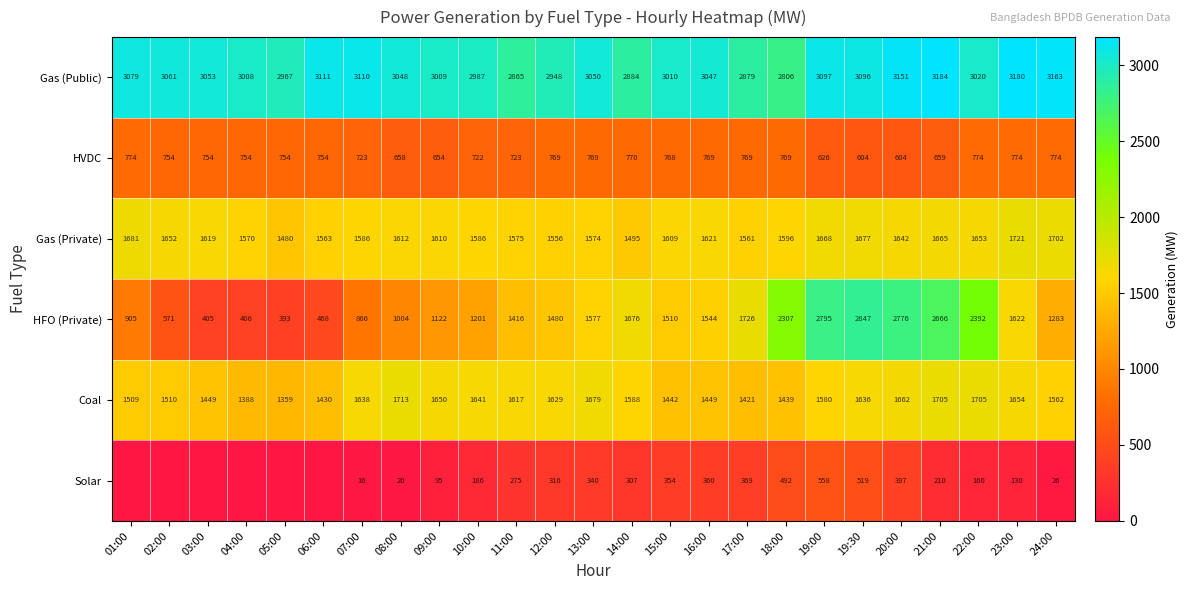

Between 11:00 and 21:00, which series saw the biggest shift?

HFO (Private)